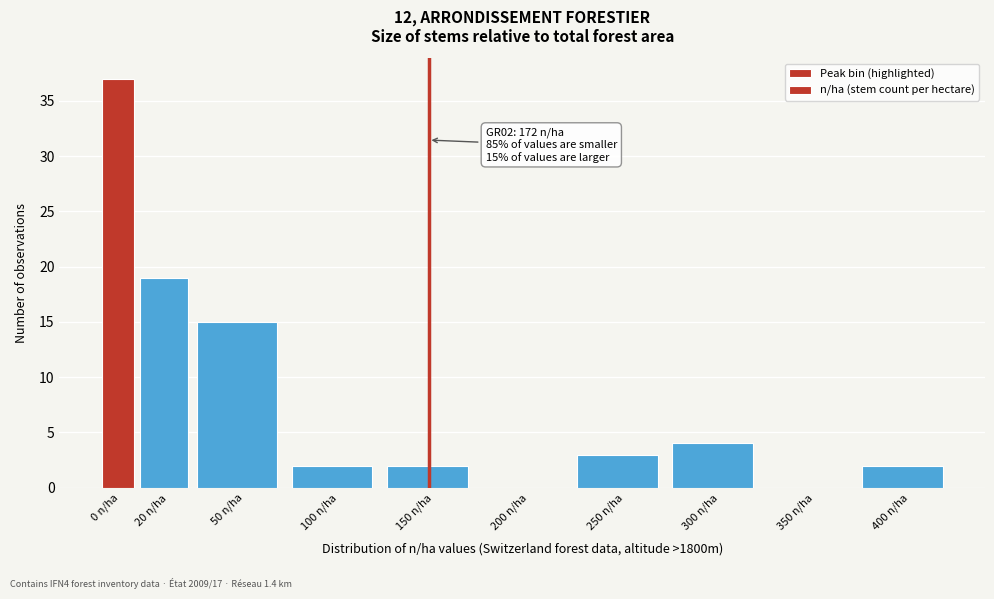

Reading left to right, list all the values displayed in this chart.

0 n/ha=37	20 n/ha=19	50 n/ha=15	100 n/ha=2	150 n/ha=2	200 n/ha=0	250 n/ha=3	300 n/ha=4	350 n/ha=0	400 n/ha=2